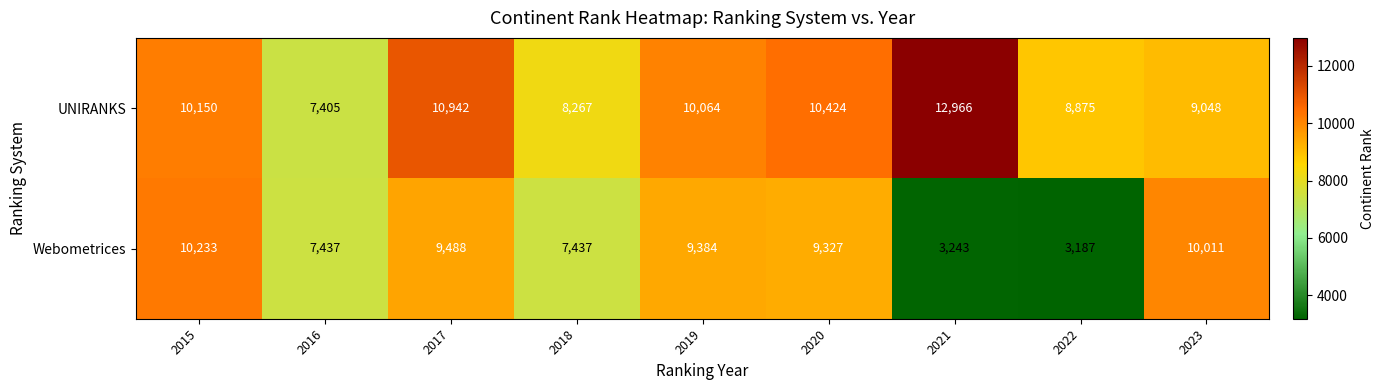

List the series in order of their peak value, highest first.

UNIRANKS, Webometrices